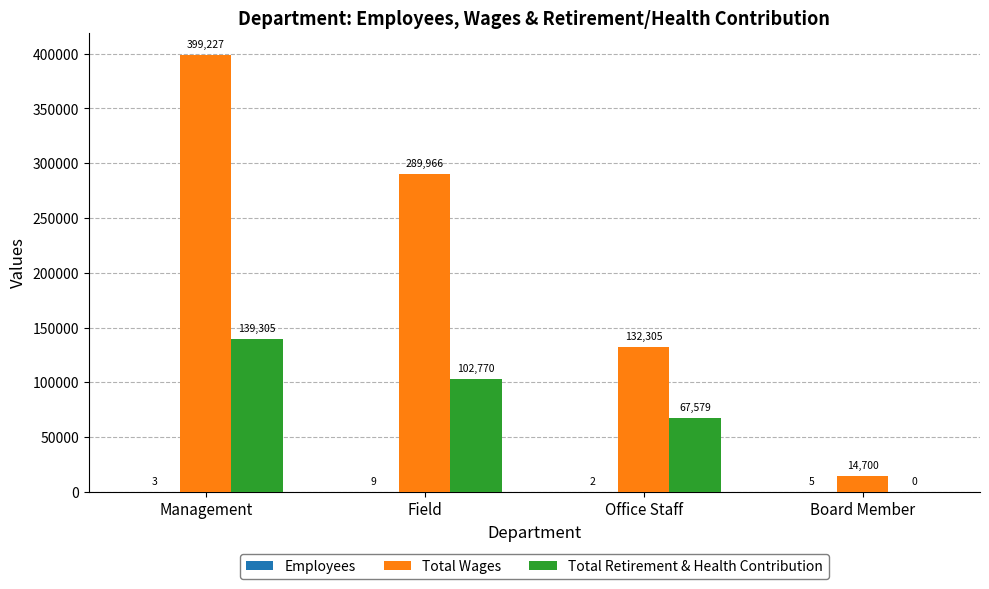

What is the sum of all Total Retirement & Health Contribution values?

309654